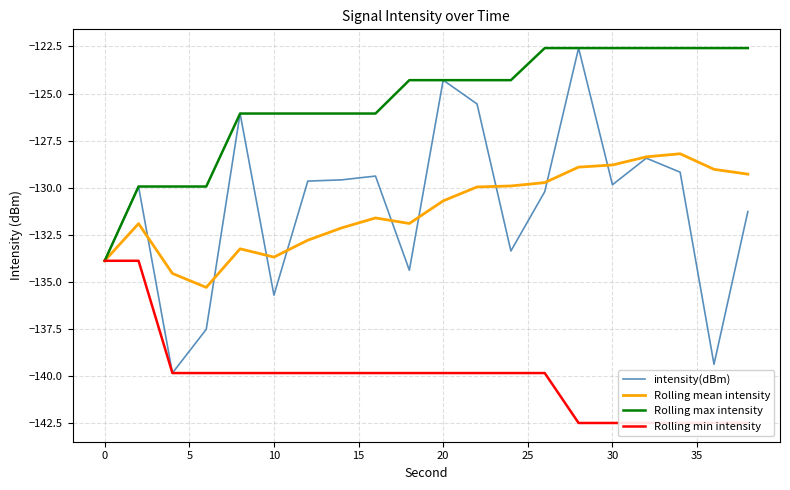

True or false: Rolling max intensity and Rolling min intensity cross at least once.

False